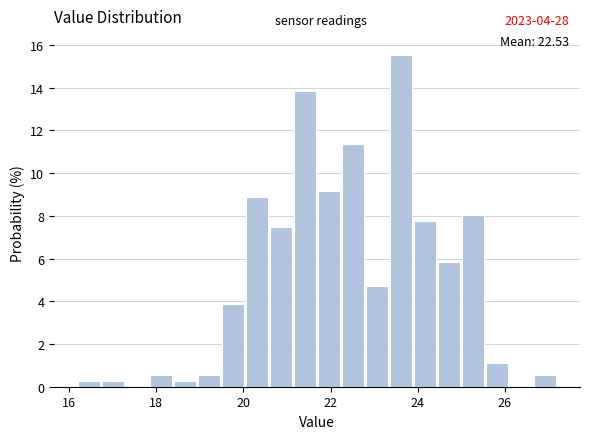

Around what value on the x-axis is the tallest bar? Give the approximate position of its centre, as read against the axis.

23.6